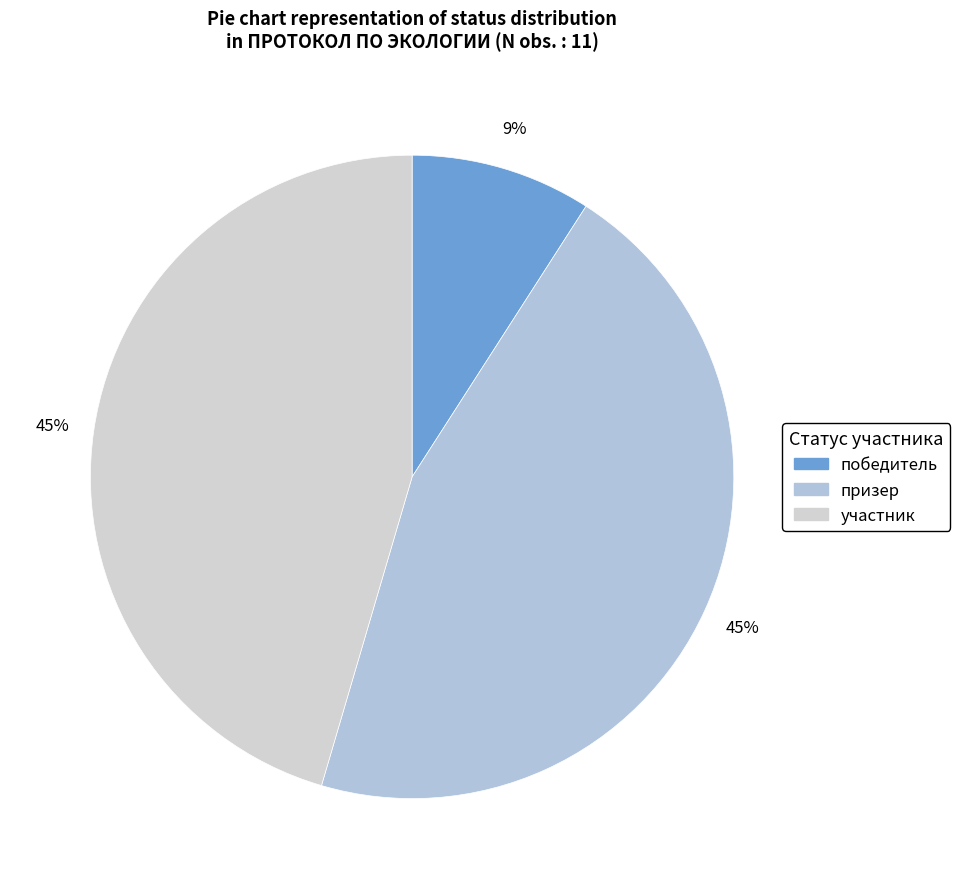

What is the change in value from победитель to участник?

+4